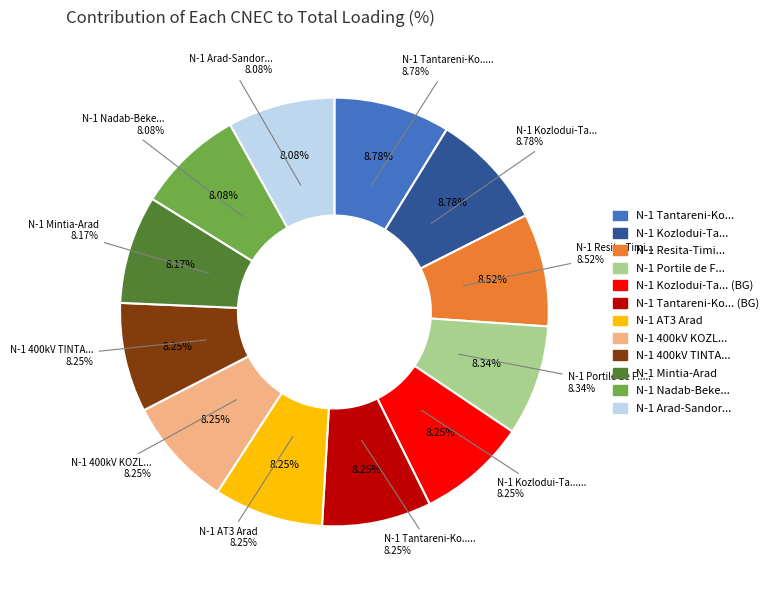

What percentage is the N-1 Kozlodui-Tantareni 2 (BG) slice, to the nearest percent?

8%